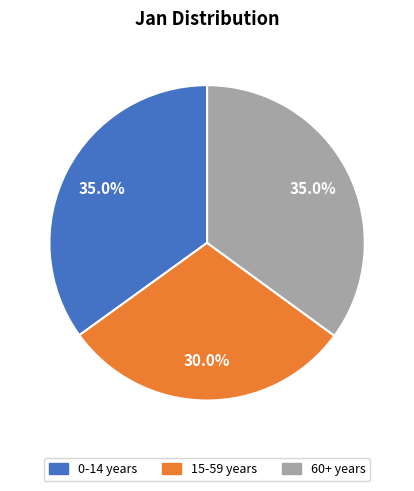

Does 60+ years represent more than half of the total?

No